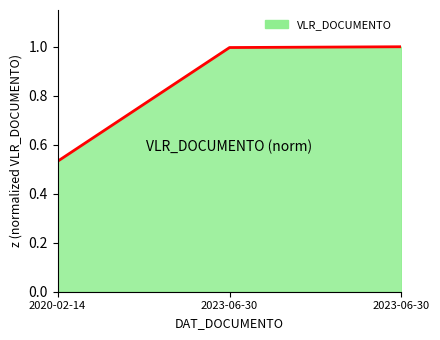

Count the number of data series in this chart.

1